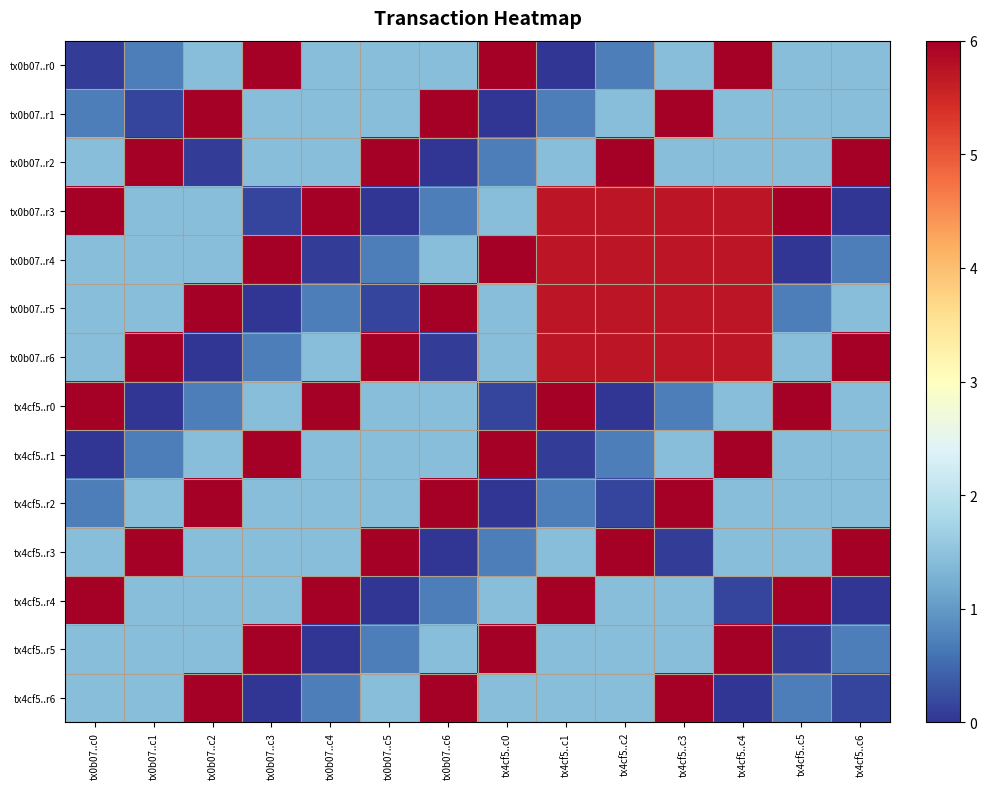

Count the number of data series in this chart.

14